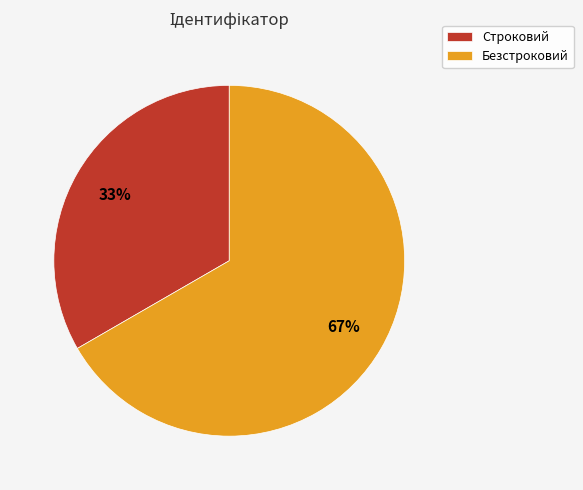

Which has a higher value, Безстроковий or Строковий?

Безстроковий